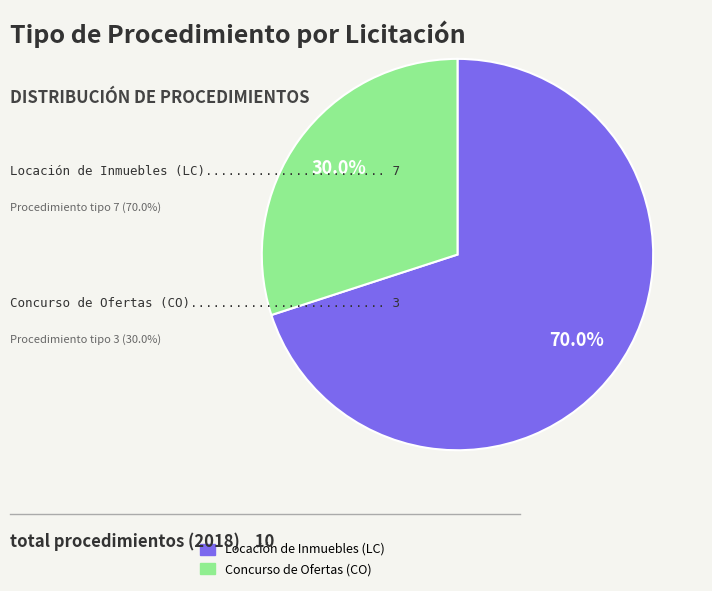

What portion of the pie excludes Locación de Inmuebles (LC)?

30.0%